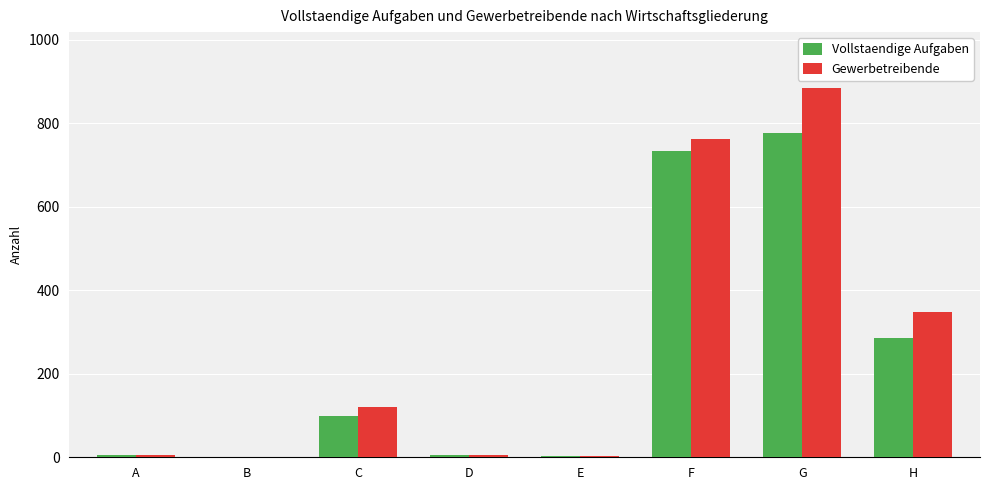

How many groups of bars are there?

8